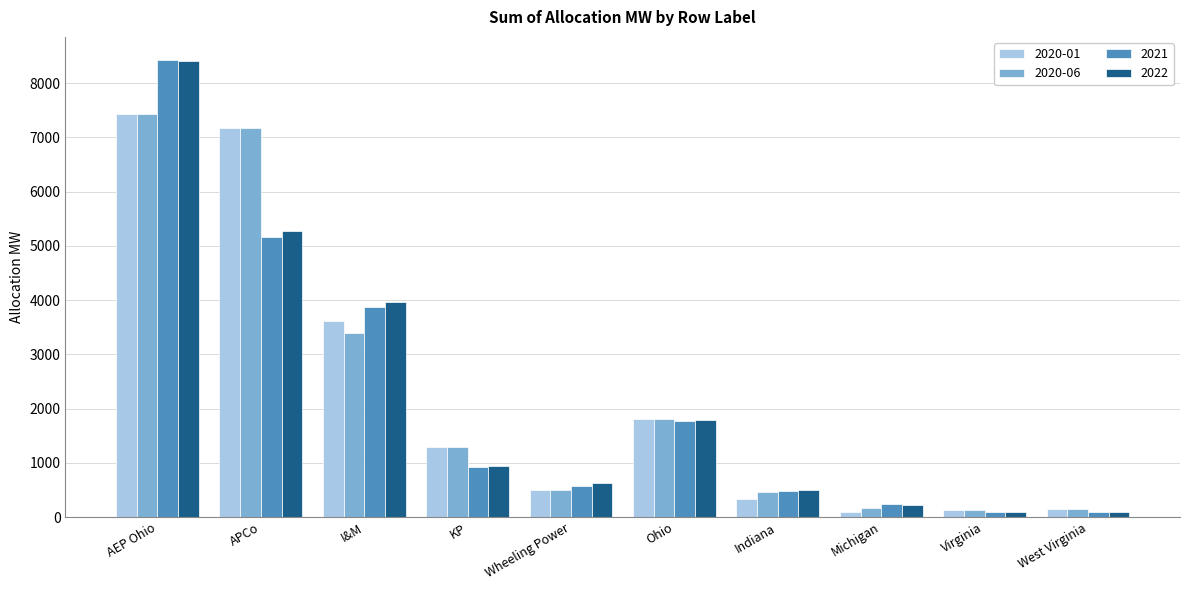

What is the sum of the 2020-06 values at Ohio and Indiana?

2277.2